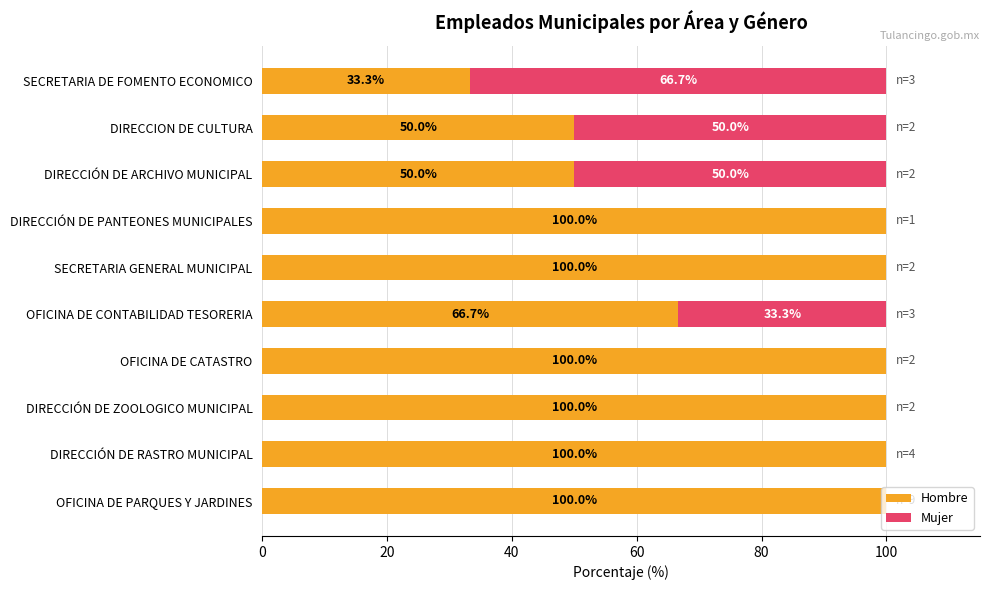

What is the highest value of the Hombre series?

100.0